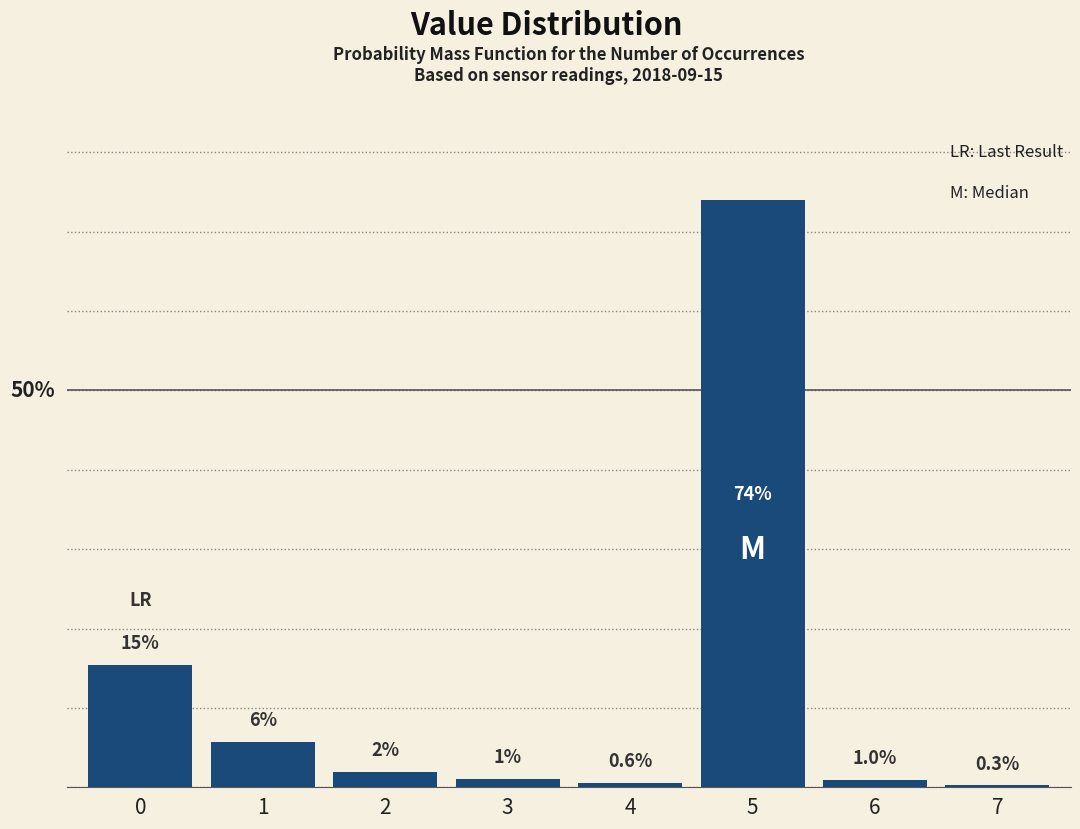

List the labels in order of value, largest first.

5, 0, 1, 2, 3, 6, 4, 7